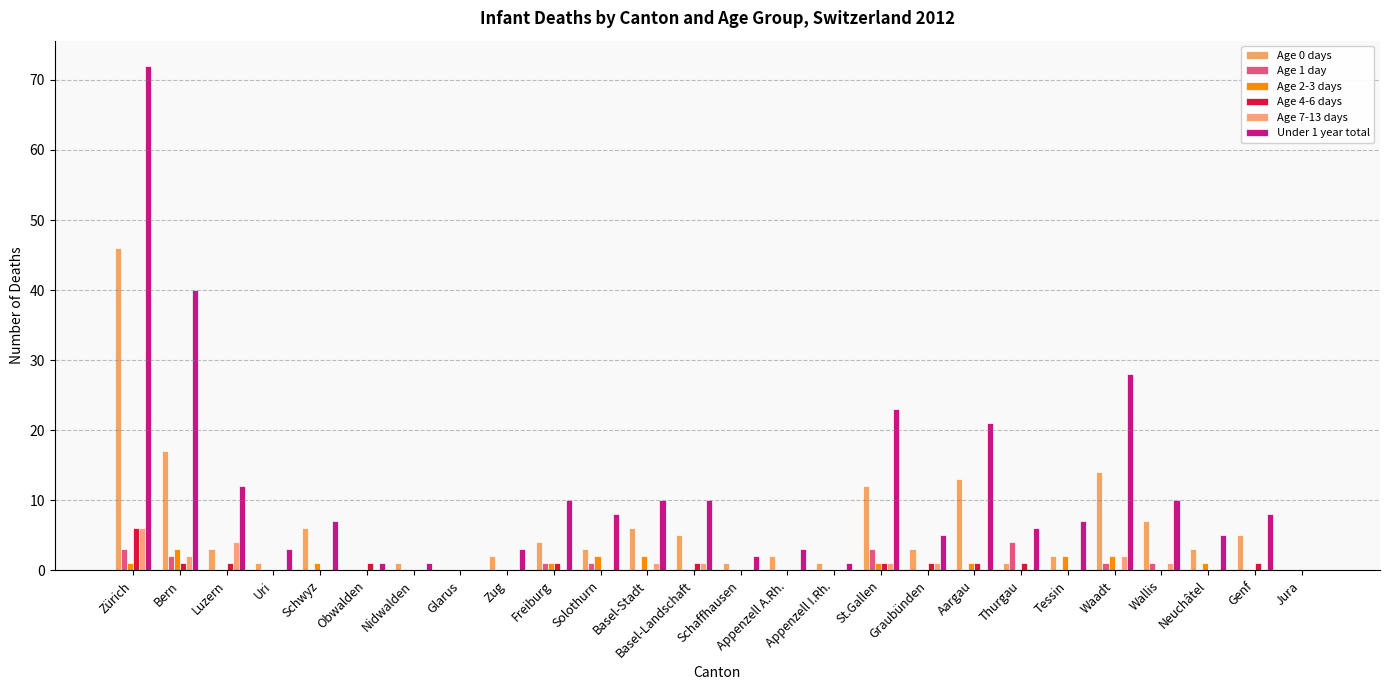

Rank the series by their maximum value, from lowest to highest.

Age 2-3 days, Age 1 day, Age 4-6 days, Age 7-13 days, Age 0 days, Under 1 year total